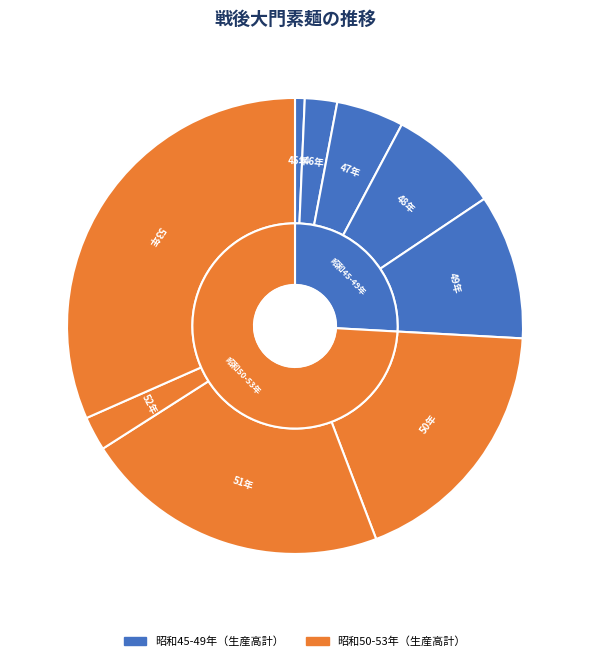

True or false: 47年 accounts for 19% of the total.

False